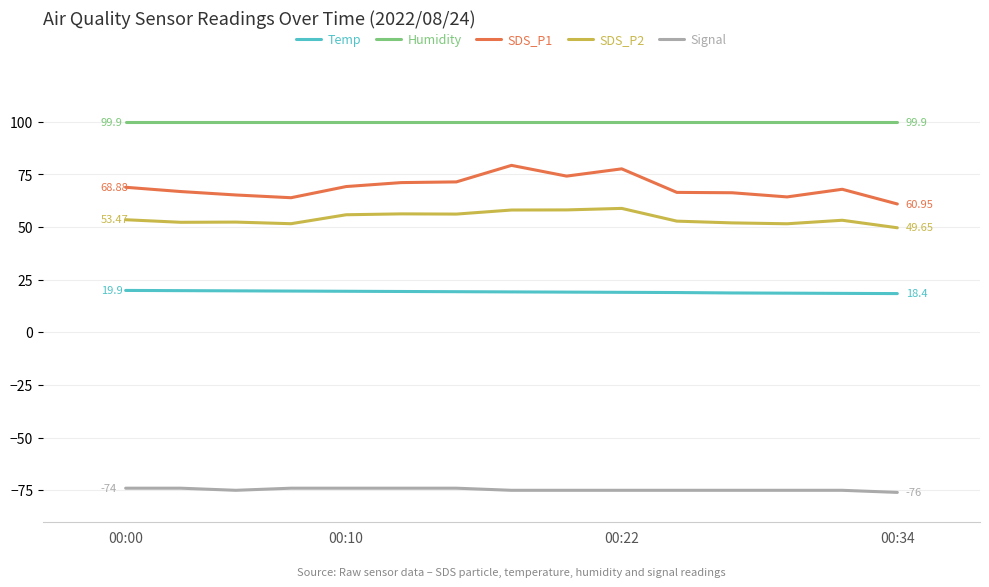

Which series has the largest total across all categories?

Humidity